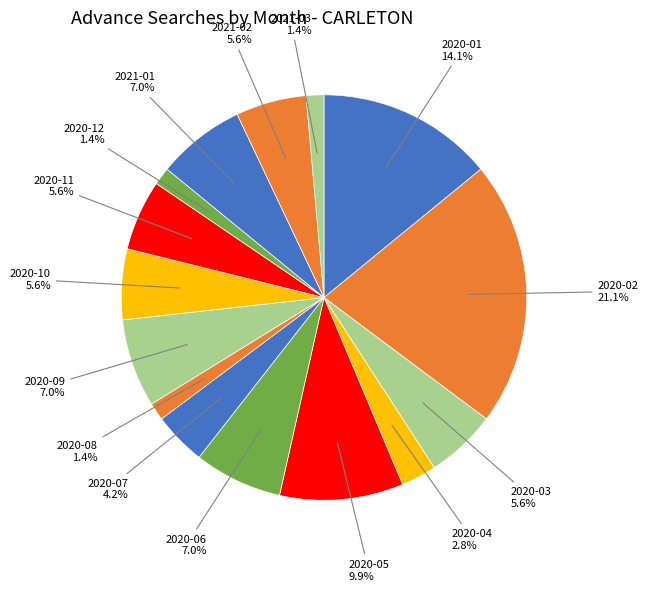

Between 2020-09 and 2020-12, which is larger?

2020-09